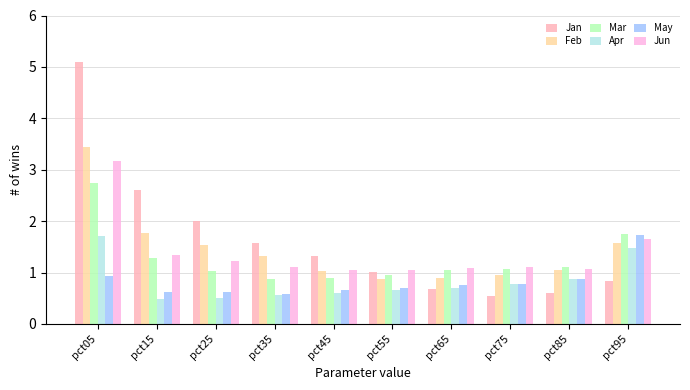

At which label does Jan reach its minimum?

pct75